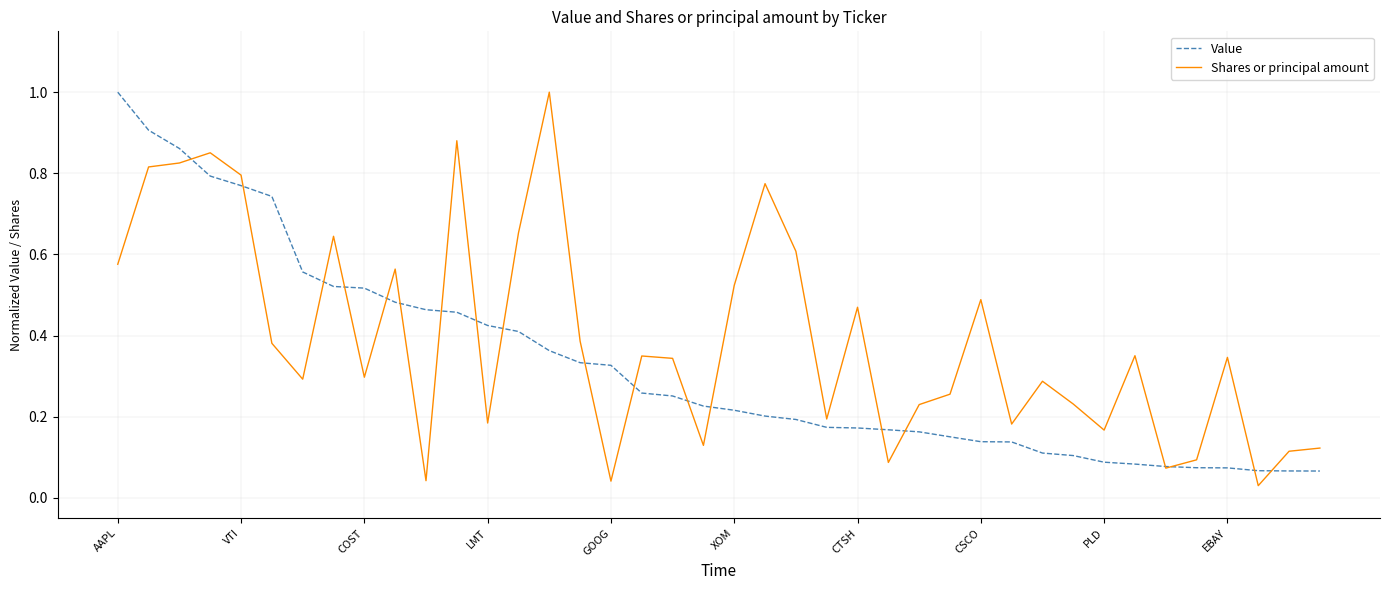

What is the maximum value shown in the chart?

1.0